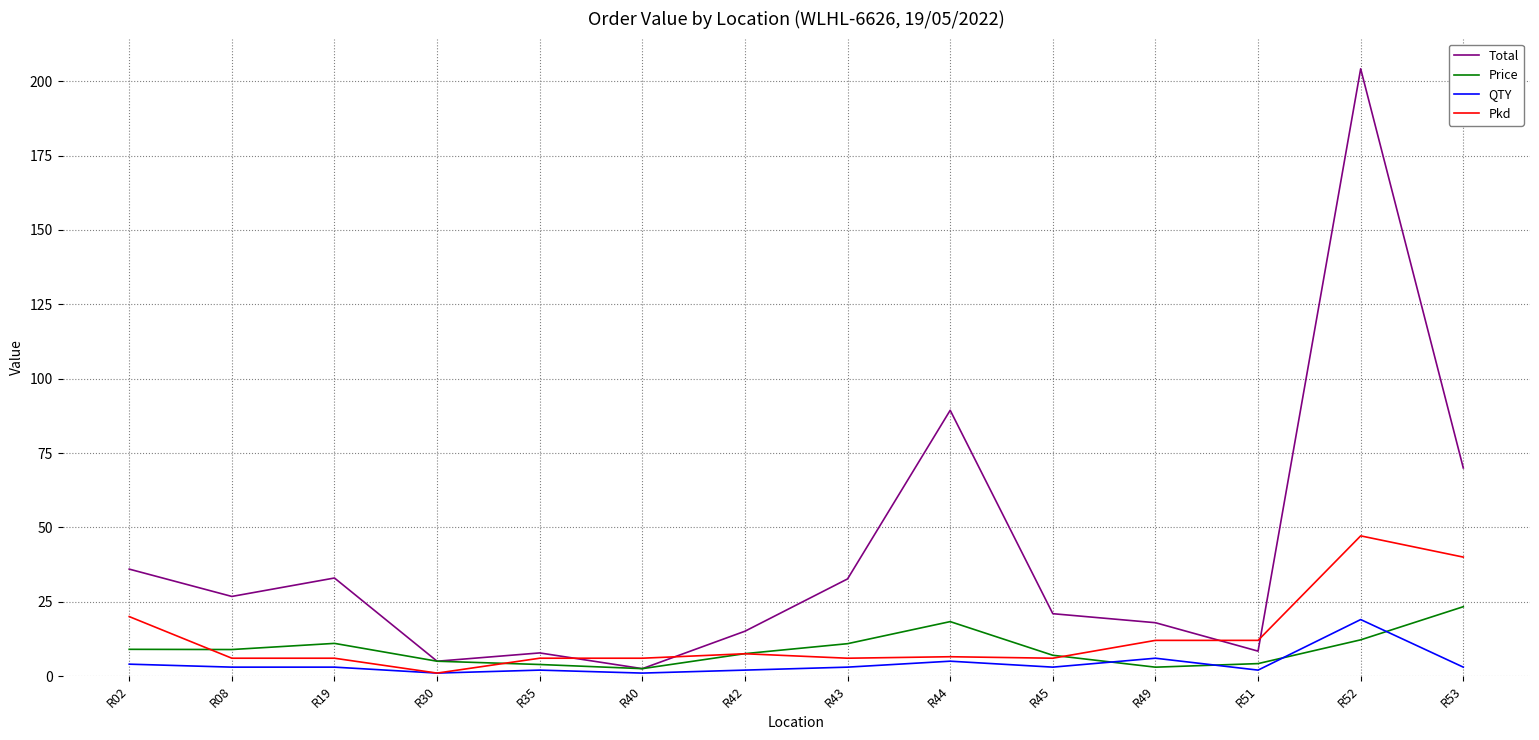

True or false: QTY has a value of 4.0 at R02.

True